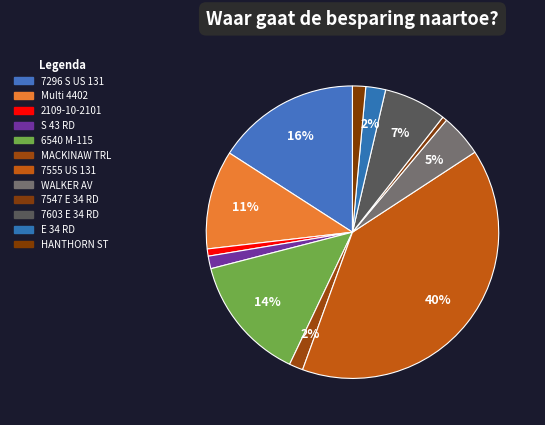

What is the largest slice in the pie chart?

7555 S US 131 HWY